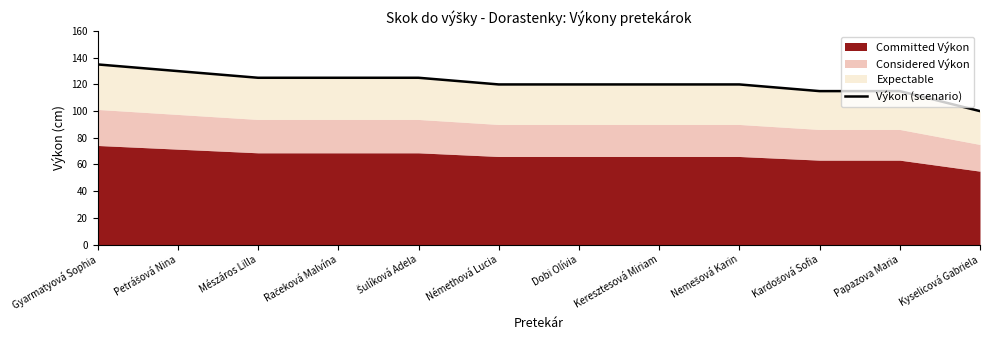

Does the chart have visible grid lines?

No